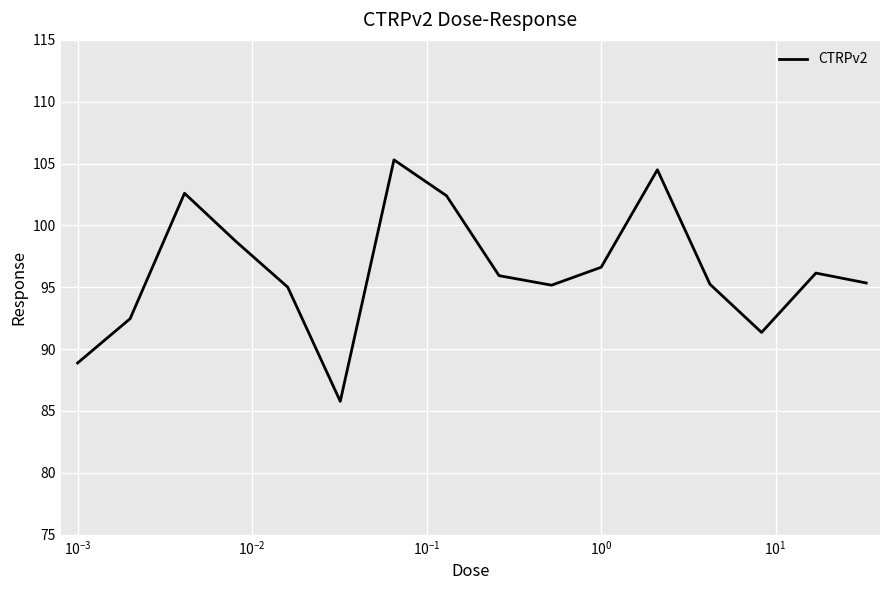

What is the difference between the second highest and minimum values?

18.7